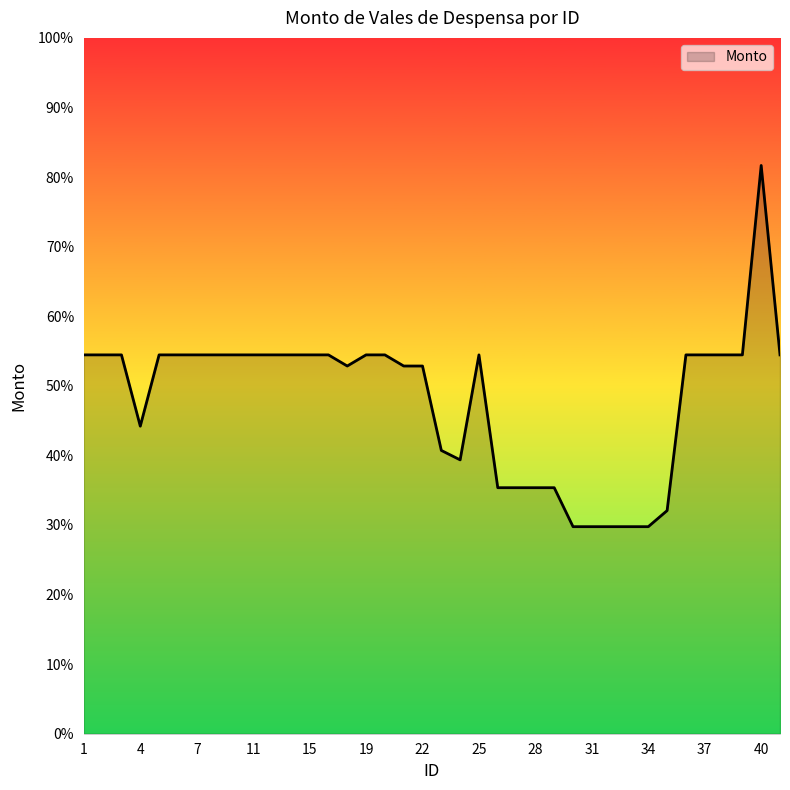

Does the chart display data point markers on the line(s)?

No